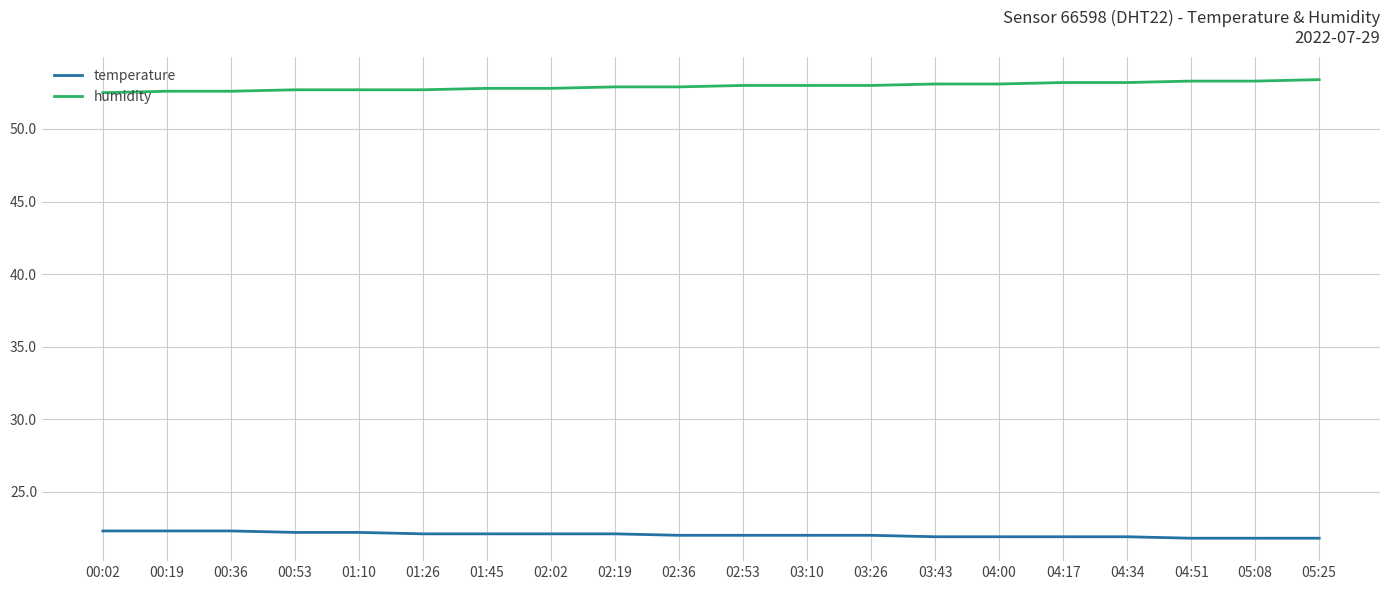

What is the difference between the maximum and minimum values in the temperature series?

0.5